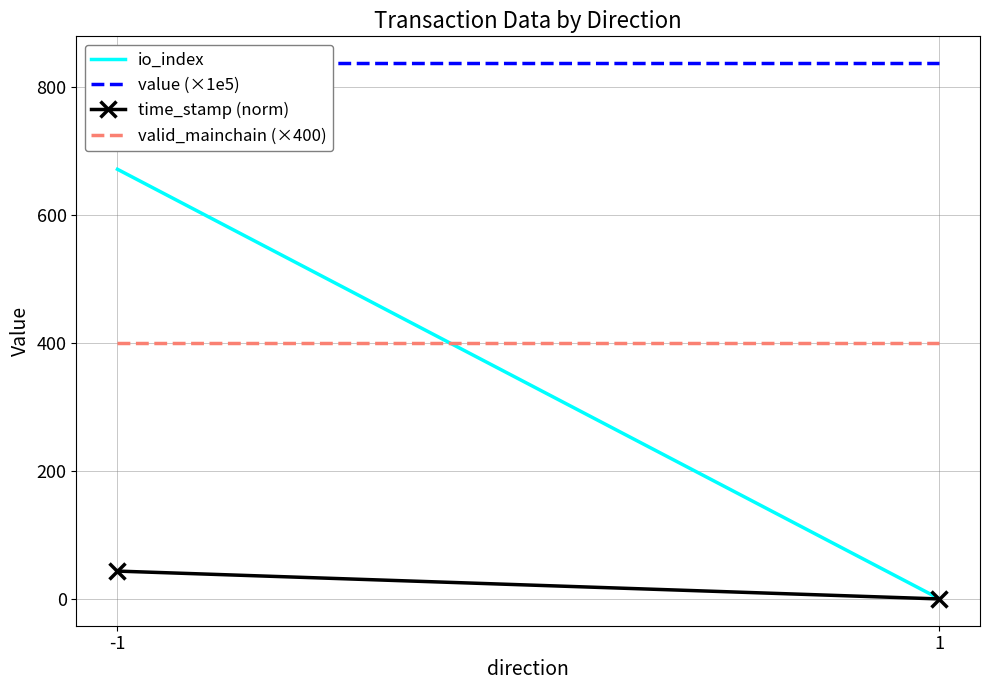

Which category has the highest value in the value (×1e5) series?

-1